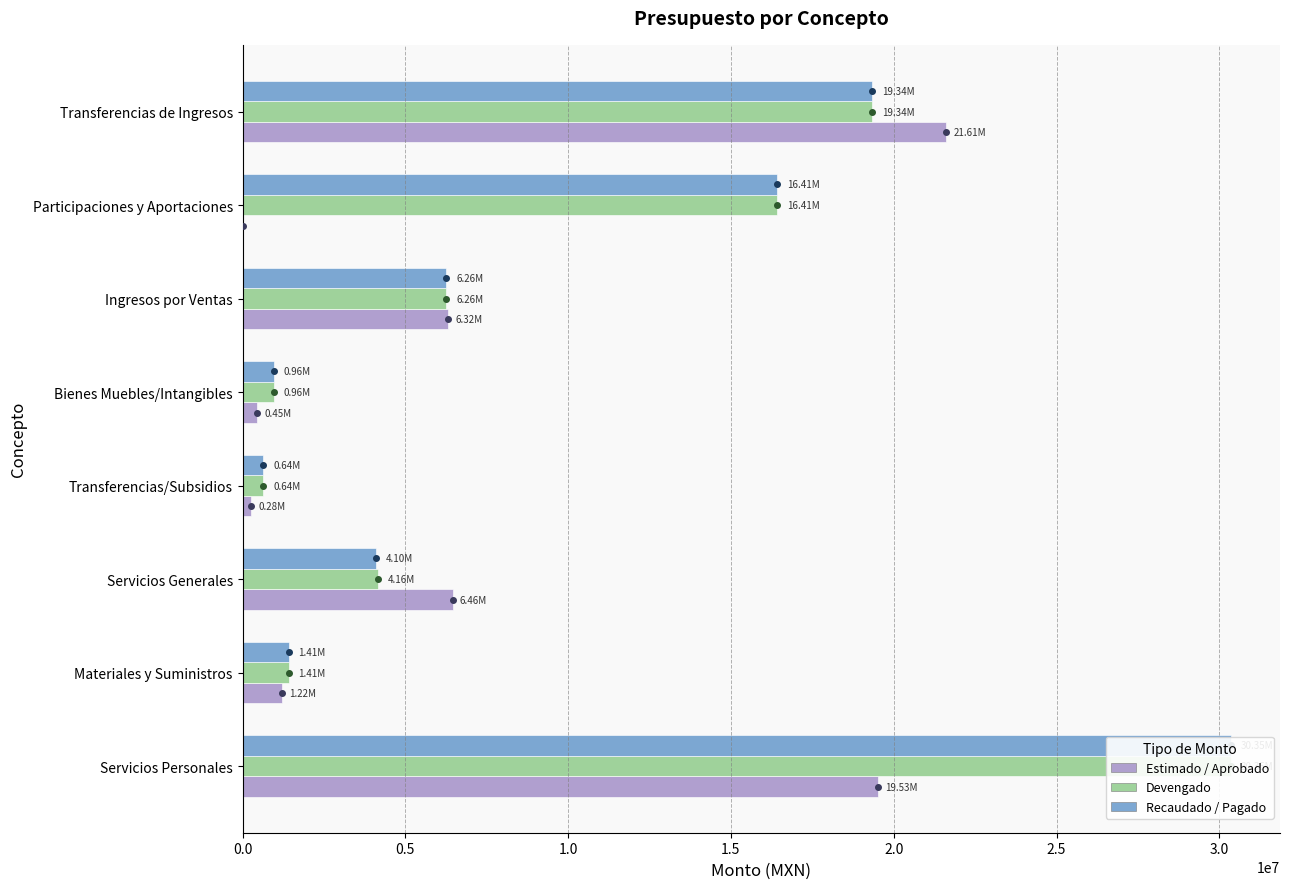

What is the difference between the highest and lowest values at Bienes Muebles/Intangibles?

503072.9